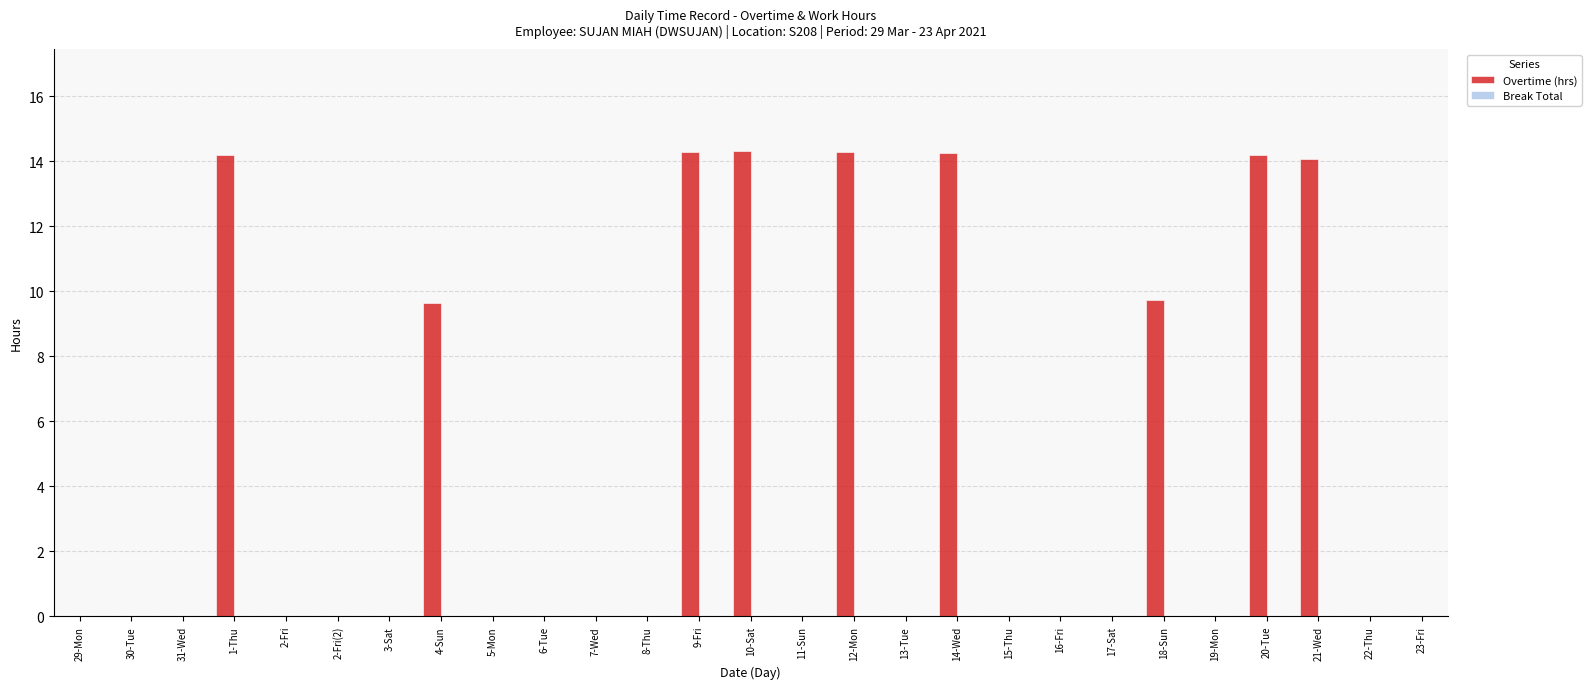

What is the change in value from 1-Thu to 16-Fri?

-14.2